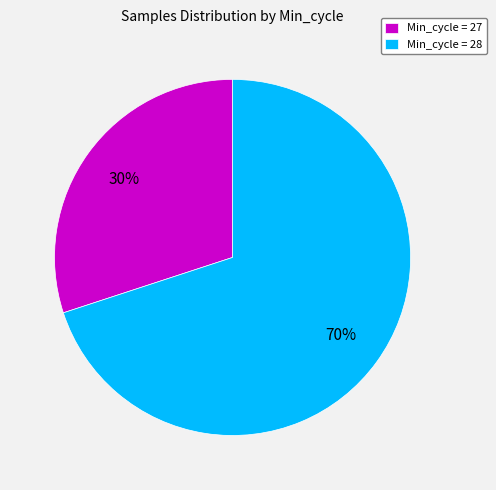

To the nearest percent, what percentage of the pie is Min_cycle = 28?

70%